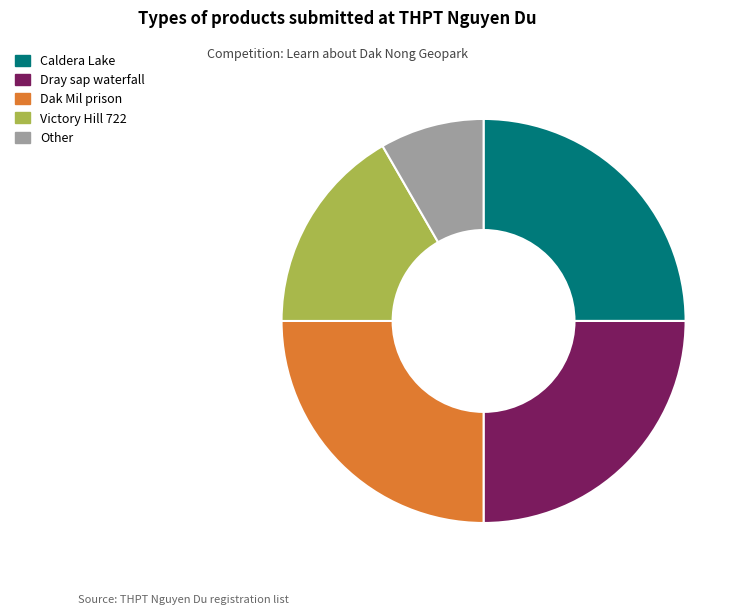

Is there any slice that represents more than half of the pie?

No